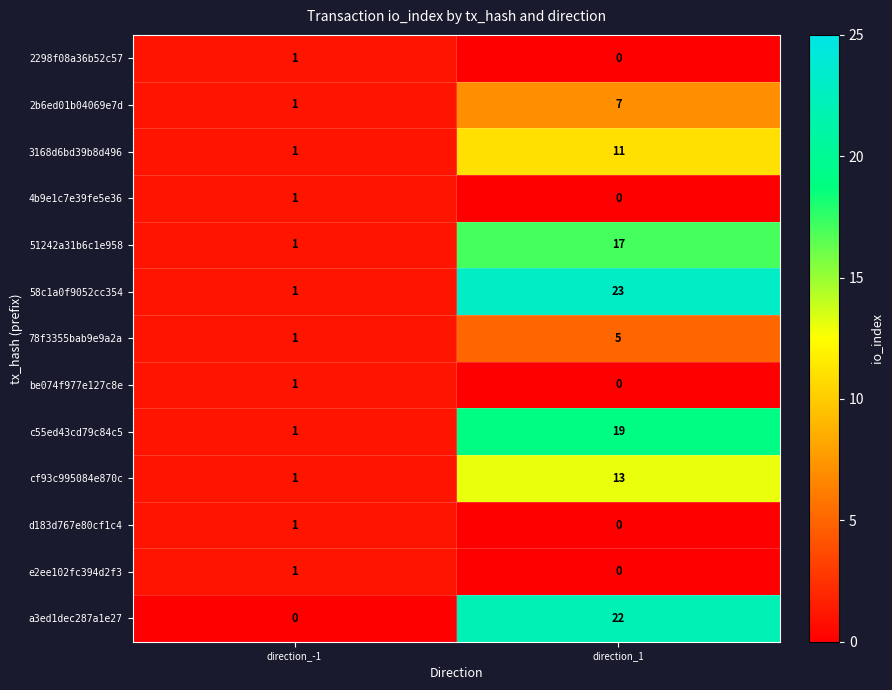

True or false: 51242a31b6c1e958 has a value of 17 at direction_1.

True